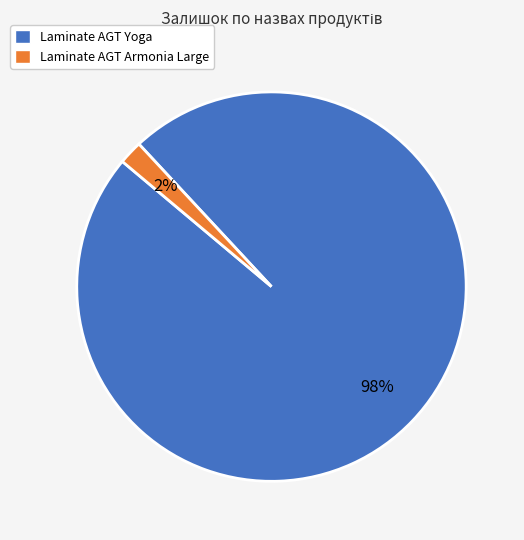

Is the sum of Laminate AGT Yoga and Laminate AGT Armonia Large greater than half?

Yes